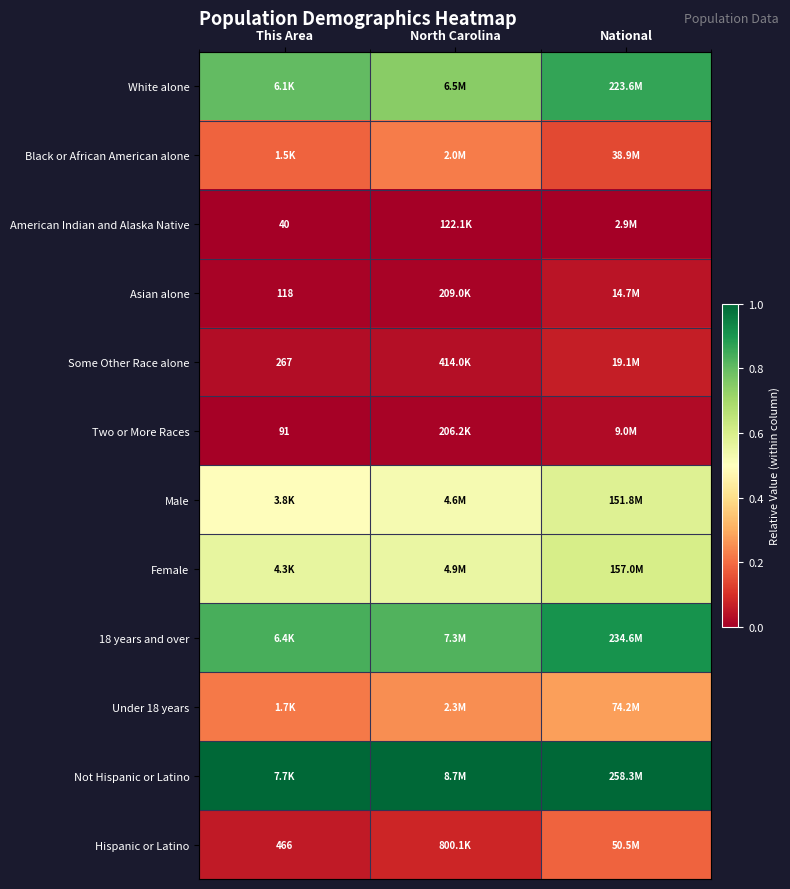

At how many categories does at least one series exceed 0?

3